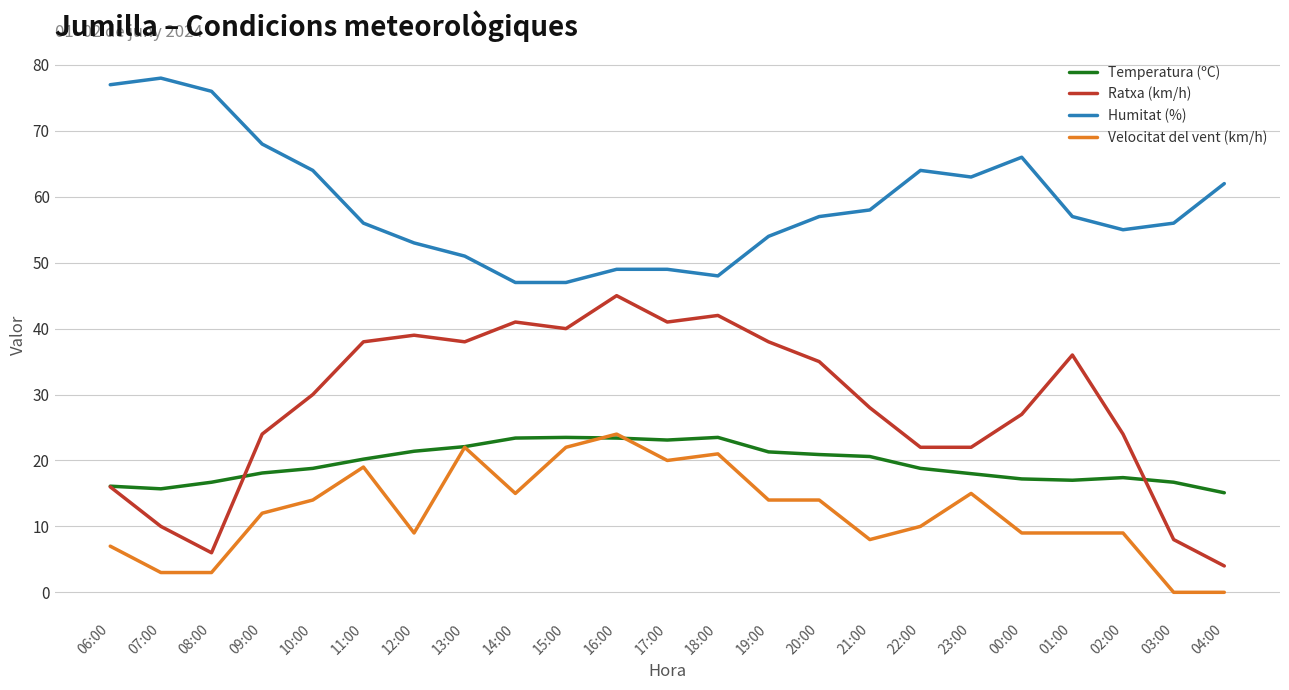

Which series has the largest total across all categories?

Humitat (%)